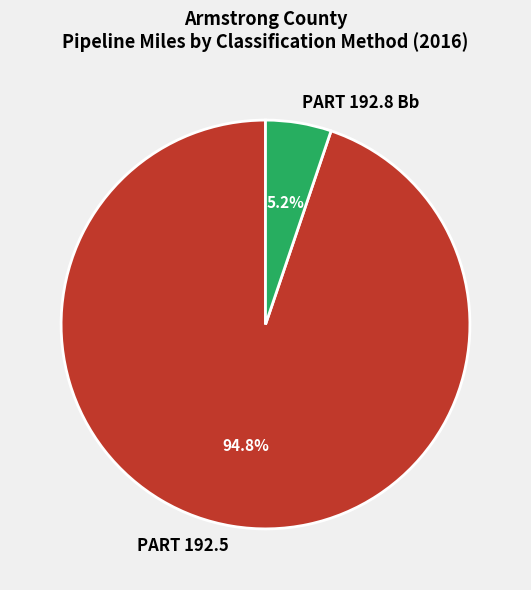

Which slice is the smallest?

PART 192.8 Bb